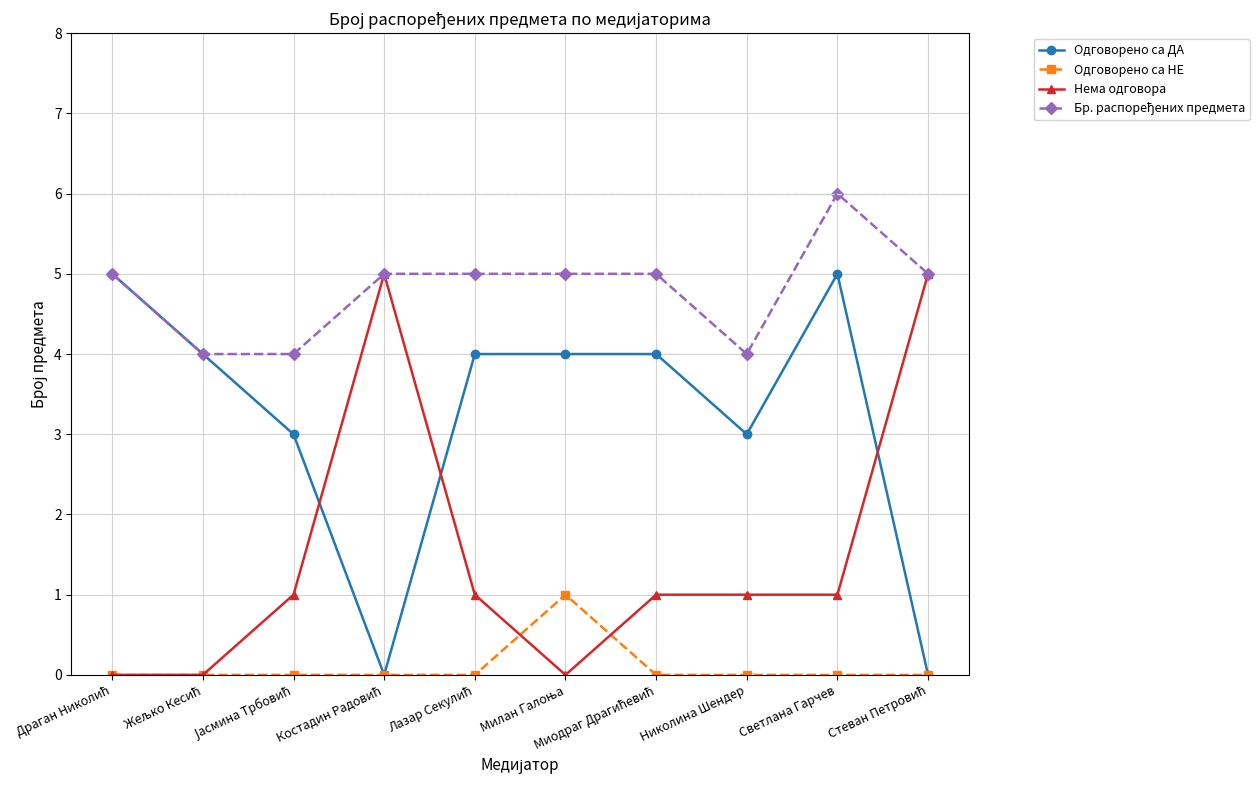

Which category has the highest value across all series?

Светлана Гарчев